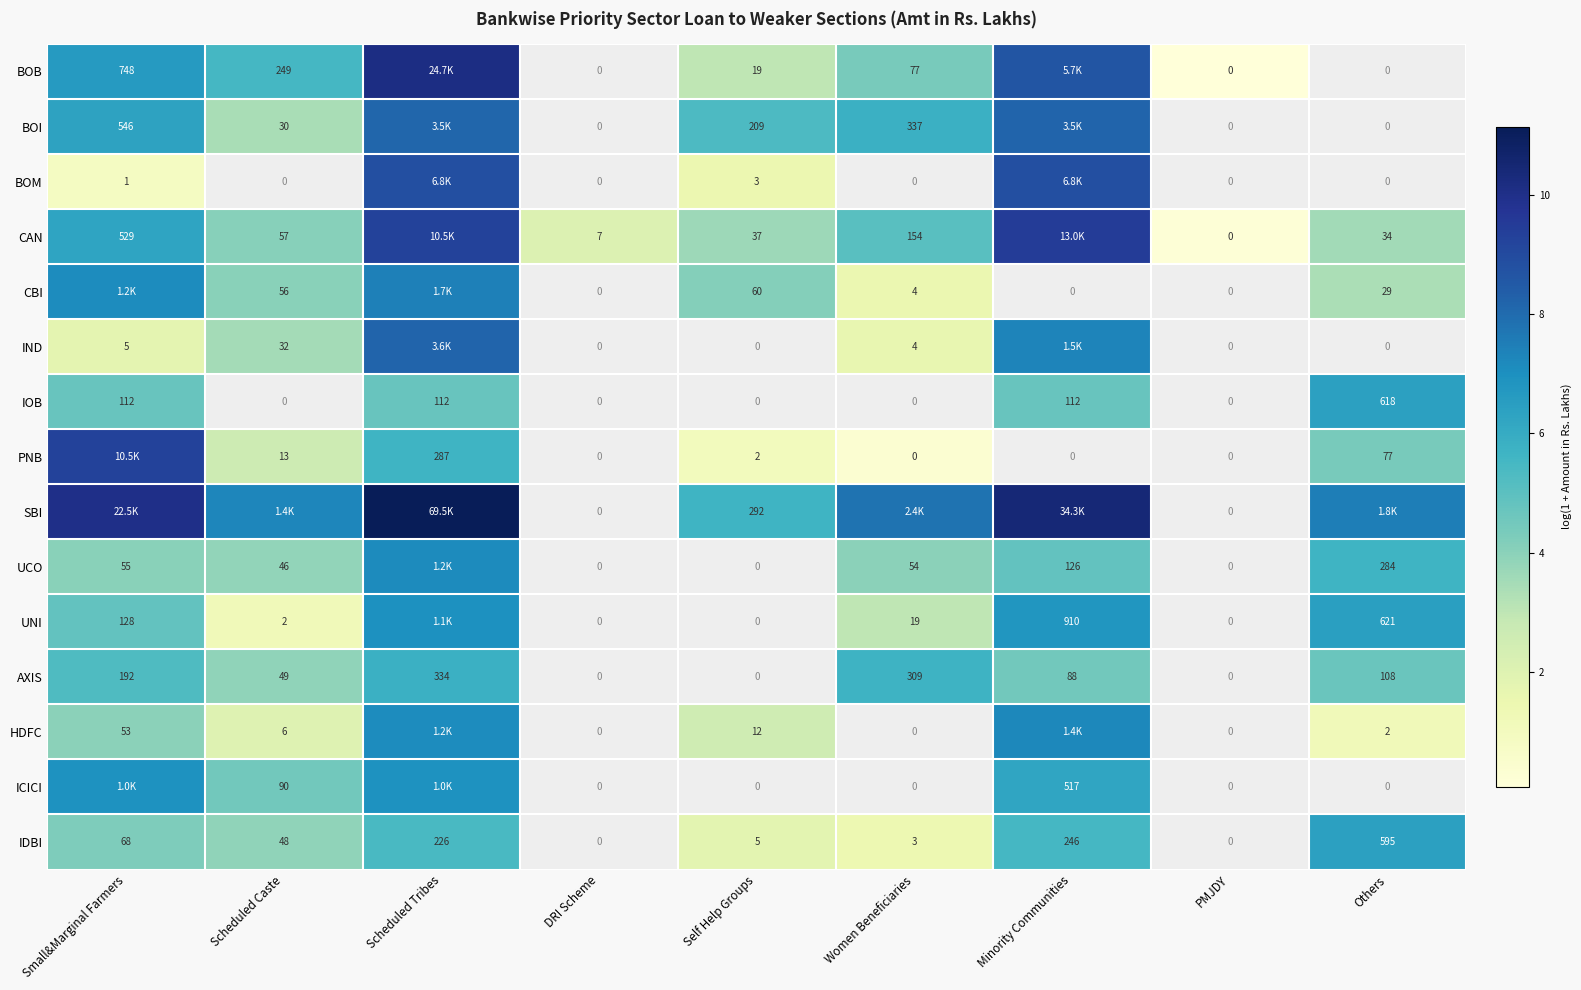

At which label does UNI reach its peak?

Scheduled Tribes